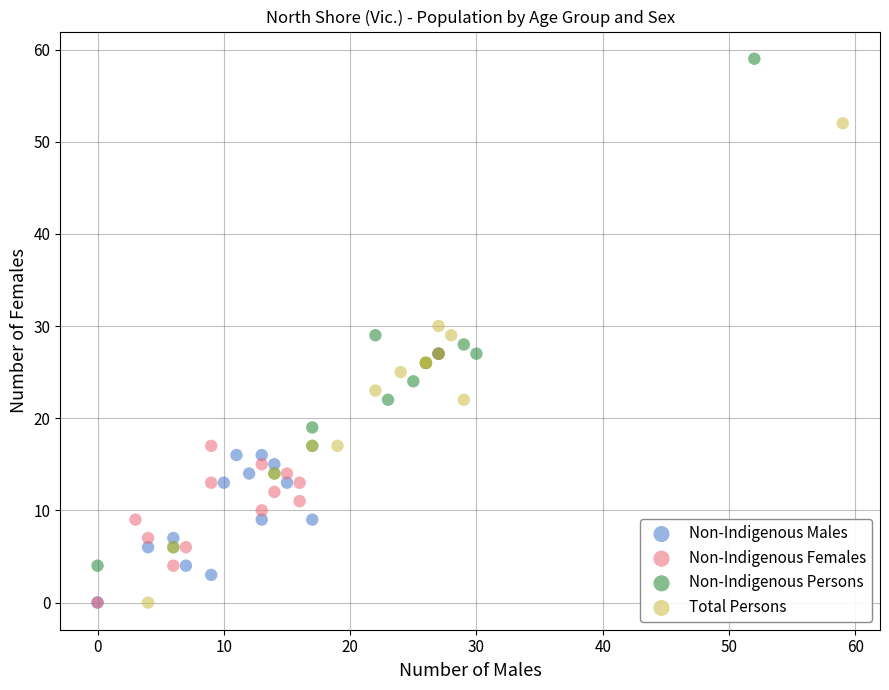

Which series reaches the maximum Y coordinate?

Non-Indigenous Persons